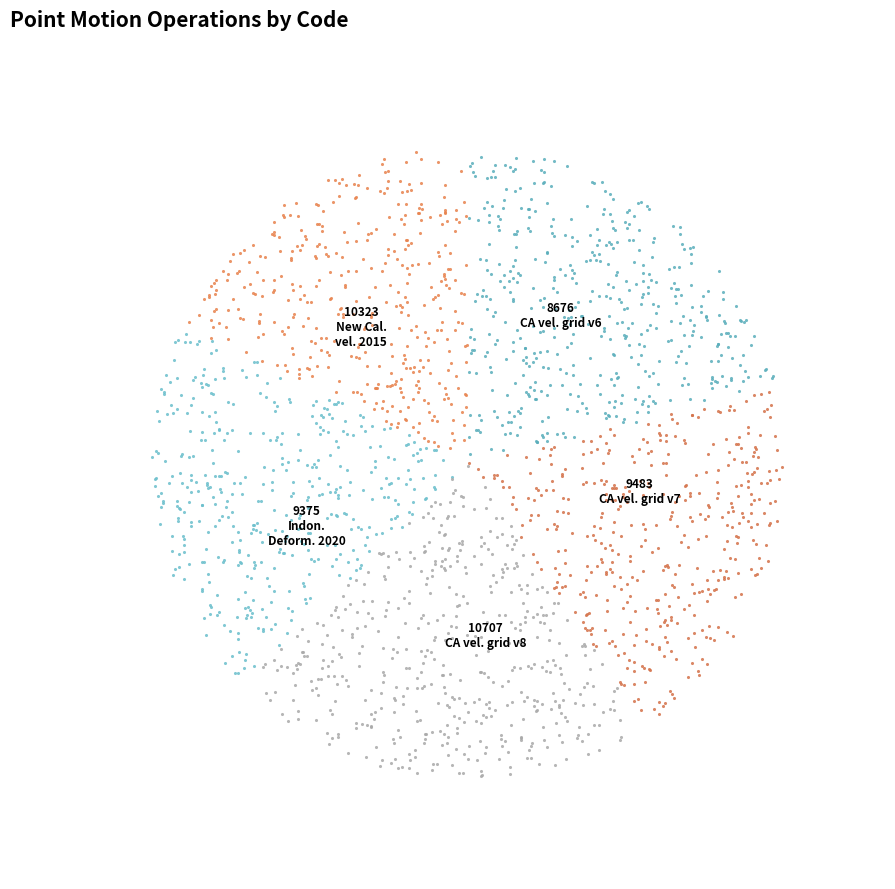

What is the largest slice in the pie chart?

Canada velocity grid v8